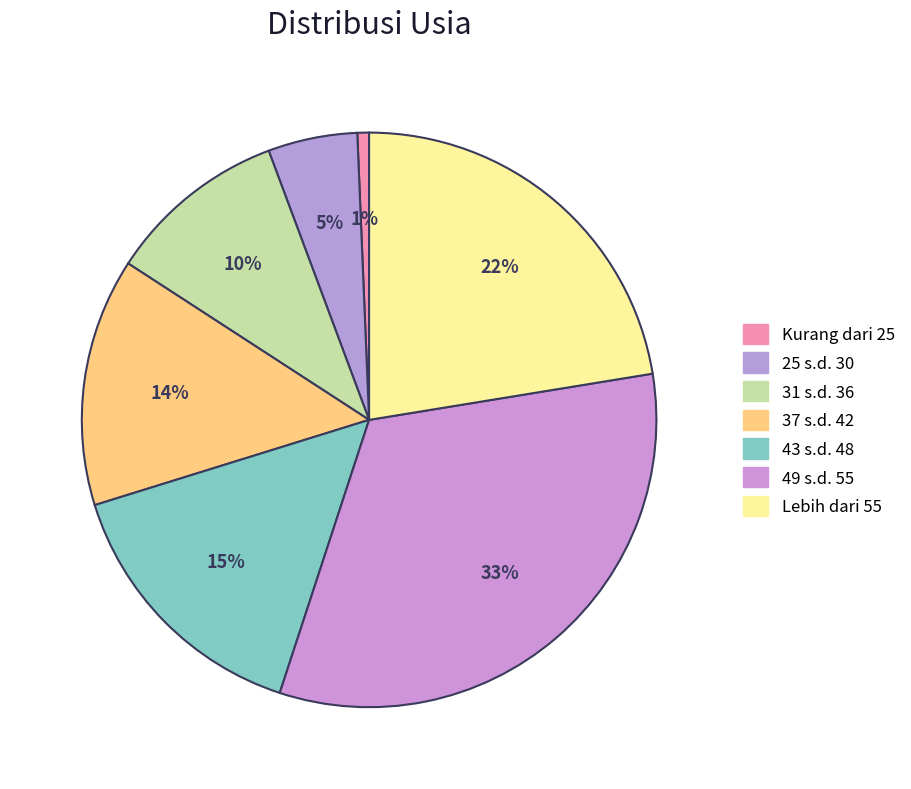

To the nearest percent, what is the difference between the largest and smallest slice percentages?

32%